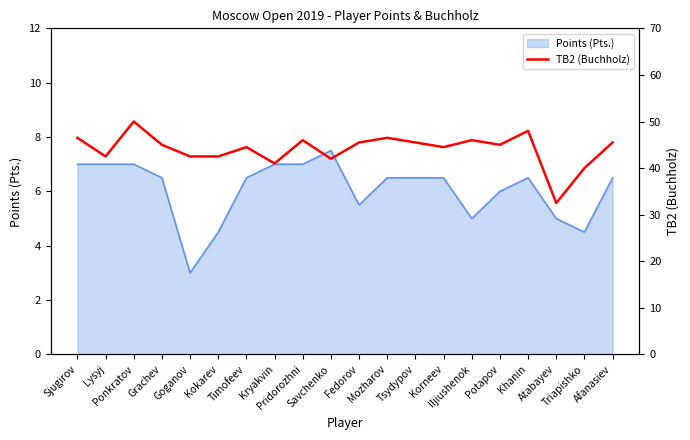

Which label corresponds to the largest value in the chart?

Ponkratov